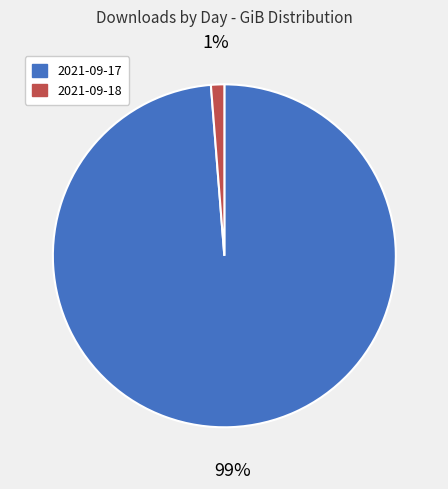

True or false: 2021-09-18 accounts for 1% of the total.

True